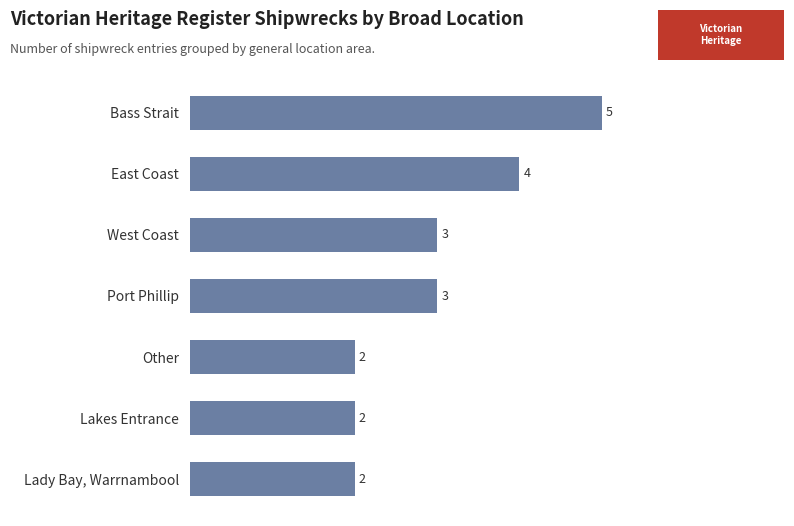

How many series are shown in this chart?

1